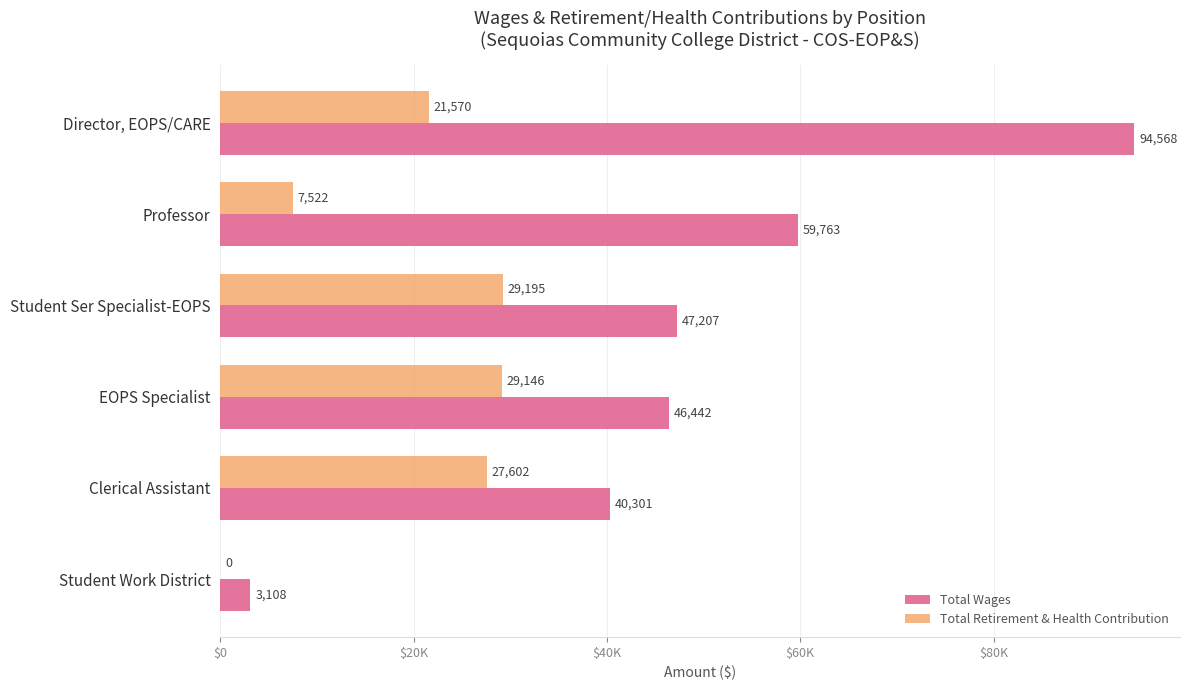

What are all the series names shown in the legend?

Total Wages, Total Retirement & Health Contribution